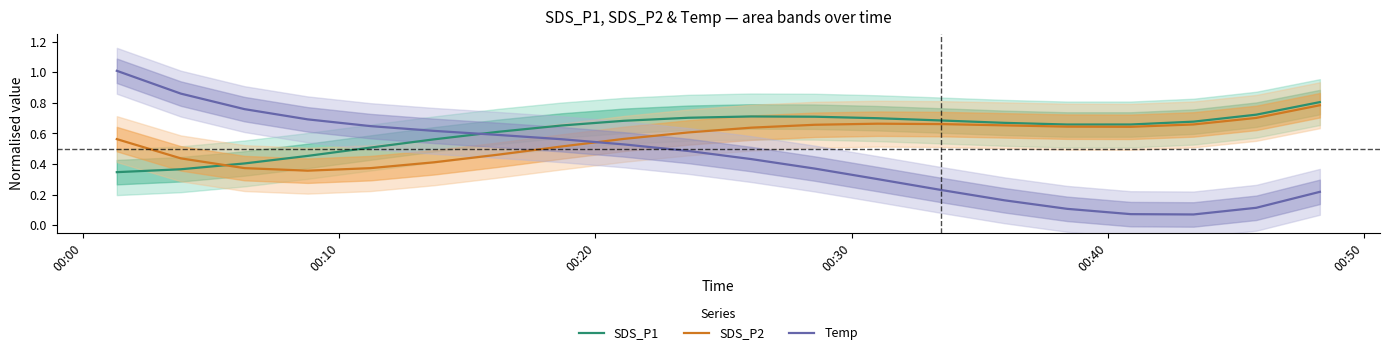

True or false: Temp and SDS_P2 cross at least once.

True